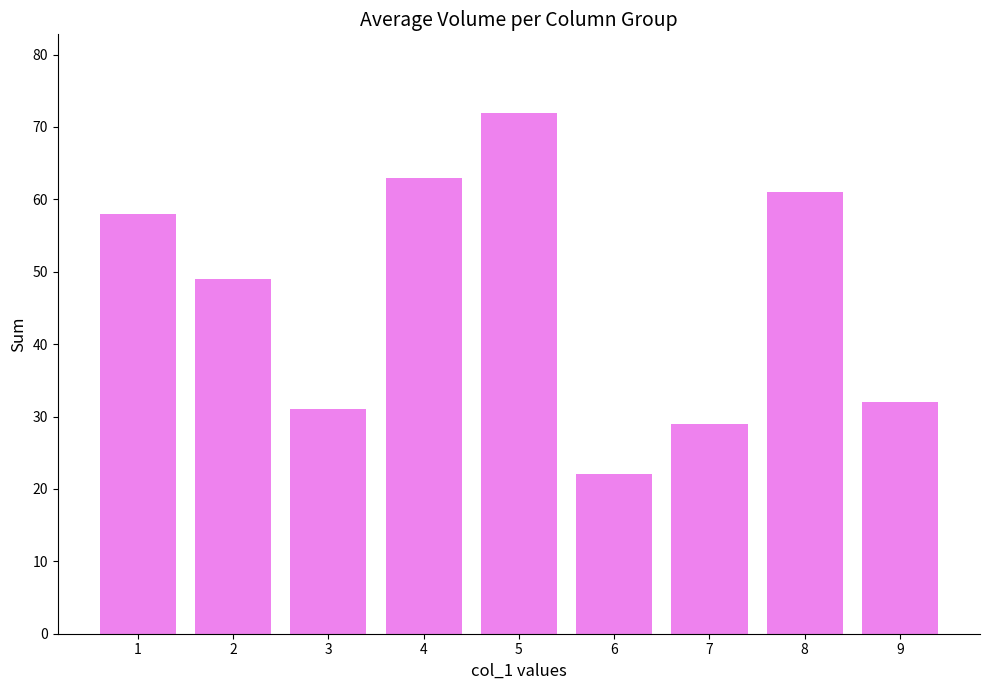

Which label corresponds to the smallest value in the chart?

6